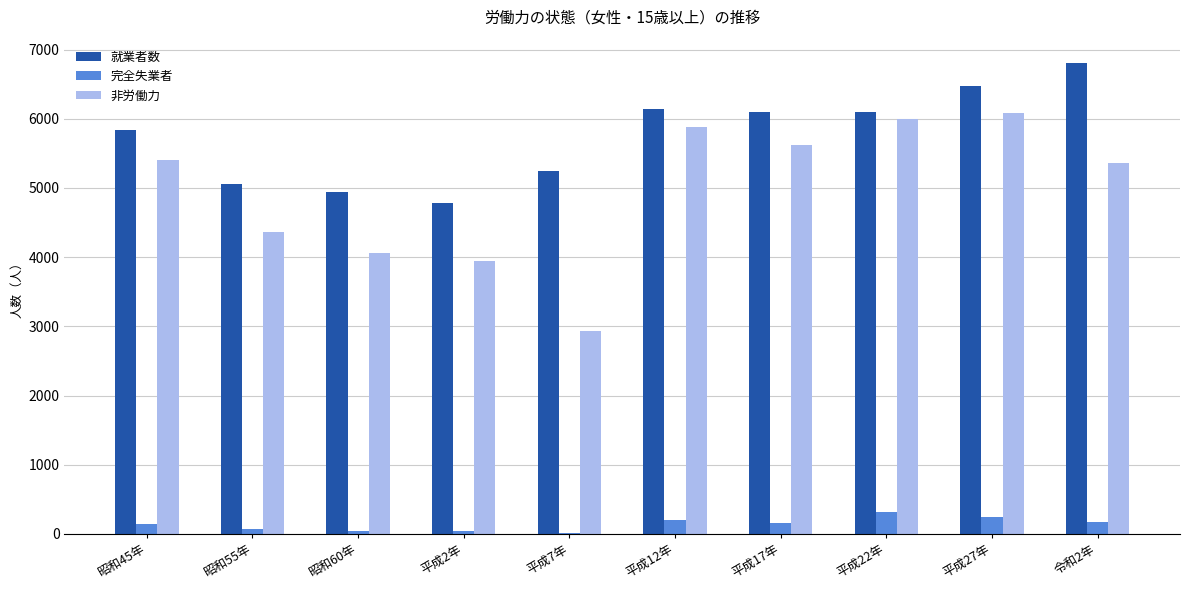

Where does the 就業者数 series first go above 6092?

平成12年